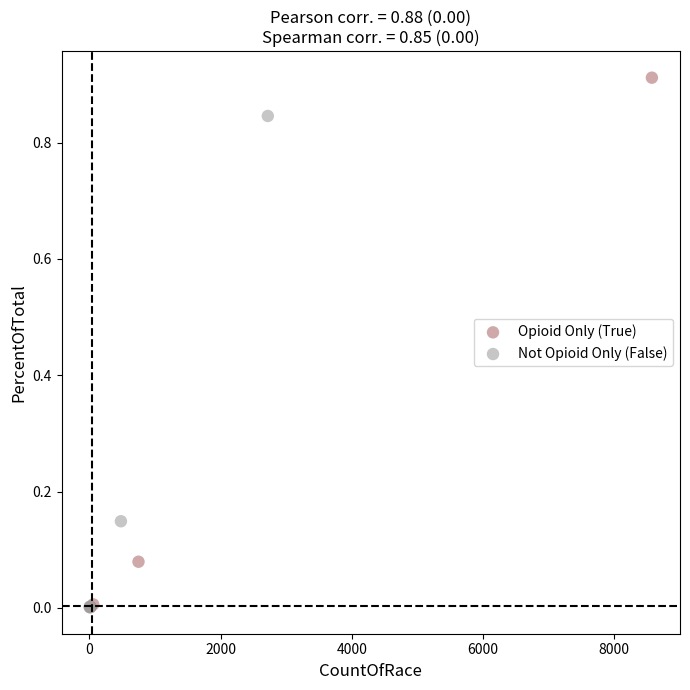

Which series contains the highest Y value?

Opioid Only (True)